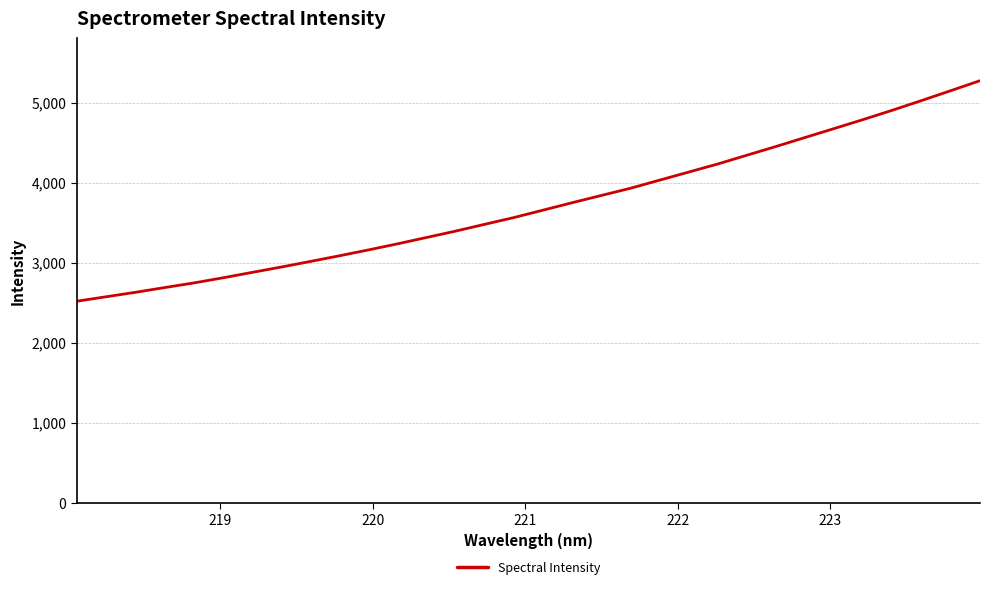

What is the difference between the maximum and minimum values?

2756.0